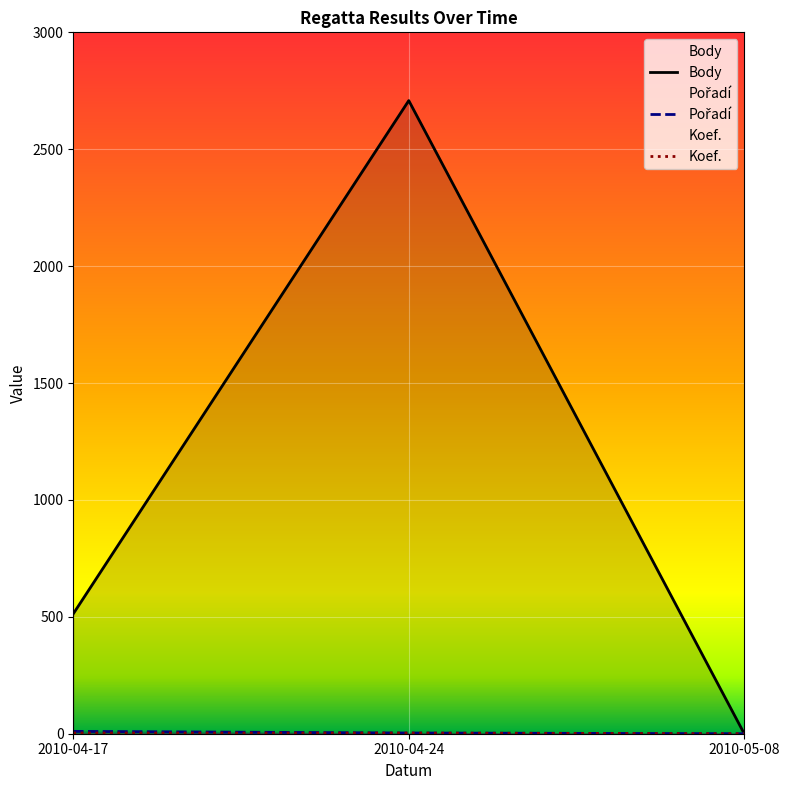

How many lines are shown in the chart?

3